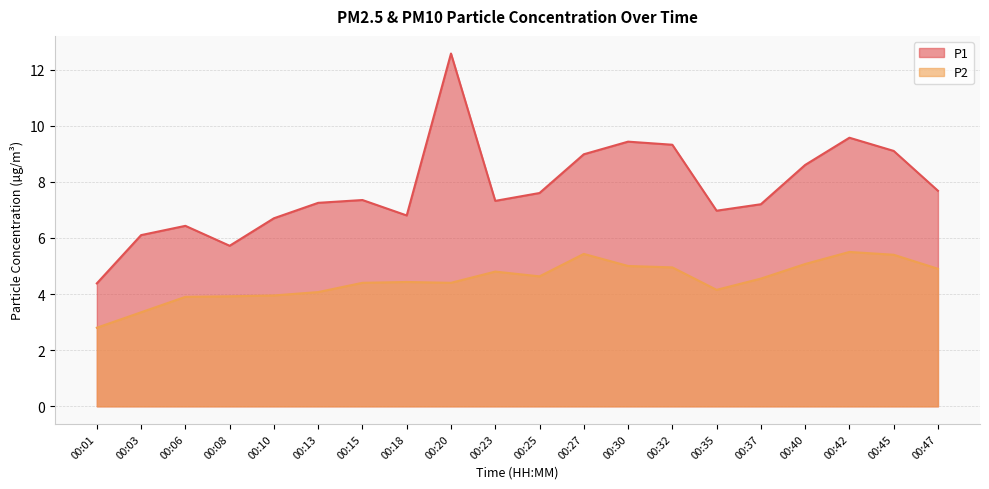

Between 00:15 and 00:42, which series saw the biggest shift?

P1